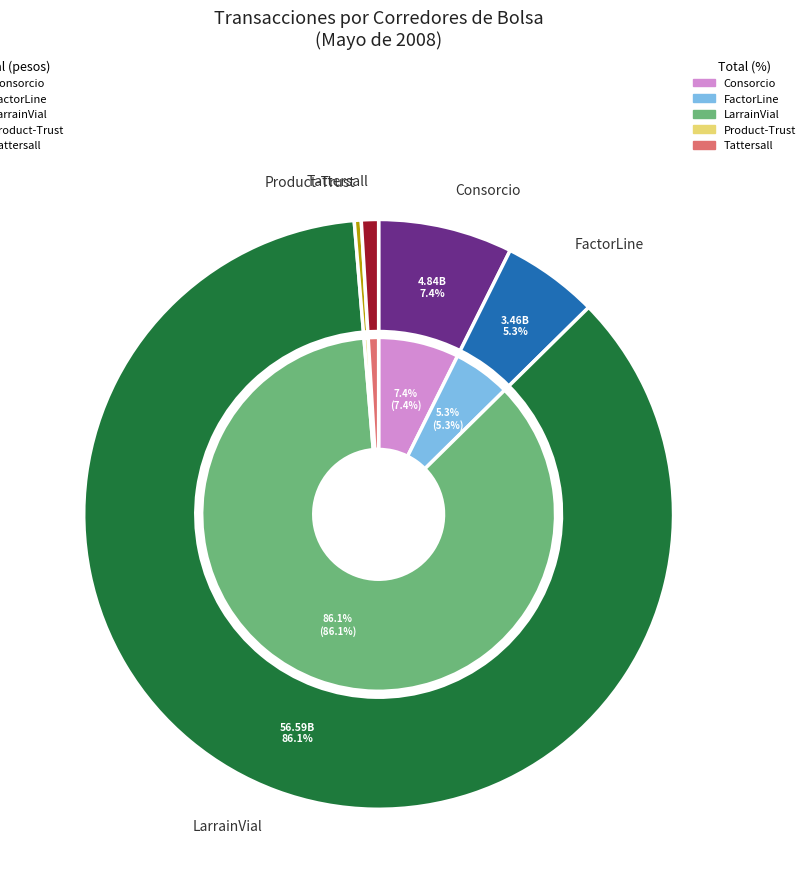

Which slice is the smallest?

Product-Trust